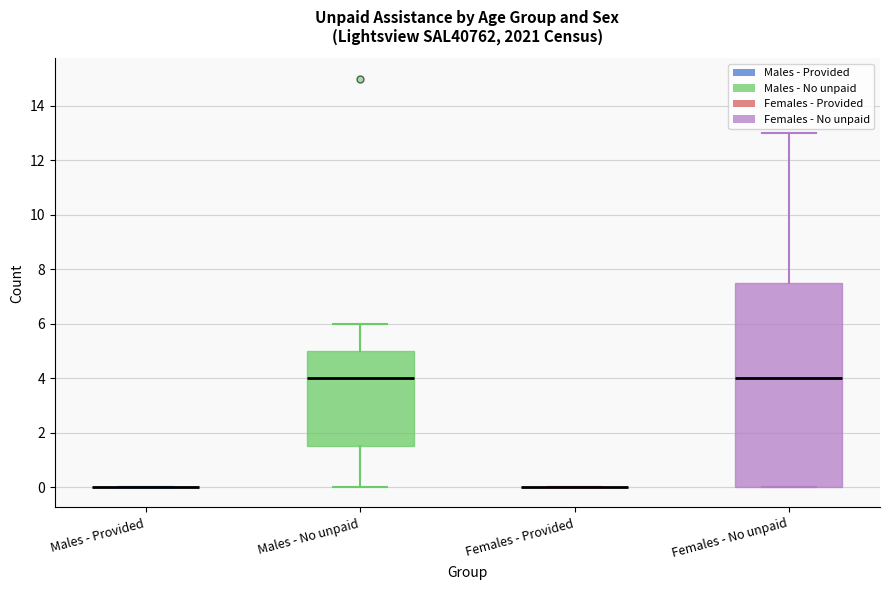

Reading left to right, transcribe this box plot: for each box, give where its median line is, the range the box spans, and where its two whiskers end, as read against the y-axis. The values are not printed on the chart, so give them approximately, as read against the axis.

Males - Provided: box collapsed to a line at 0.0, whiskers 0.0 to 0.0
Males - No unpaid: median 4.0, box 1.6 to 5.0, whiskers 0.0 to 6.0
Females - Provided: box collapsed to a line at 0.0, whiskers 0.0 to 0.0
Females - No unpaid: median 4.0, box 0.0 to 7.6, whiskers 0.0 to 13.0